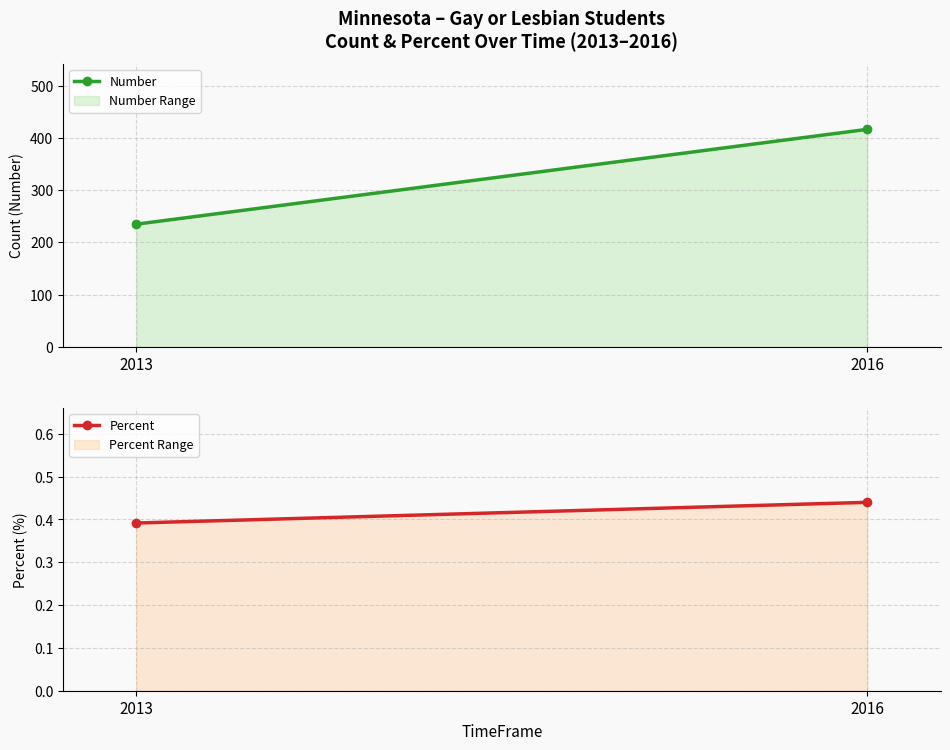

Between 2013 and 2016, which is larger?

2016